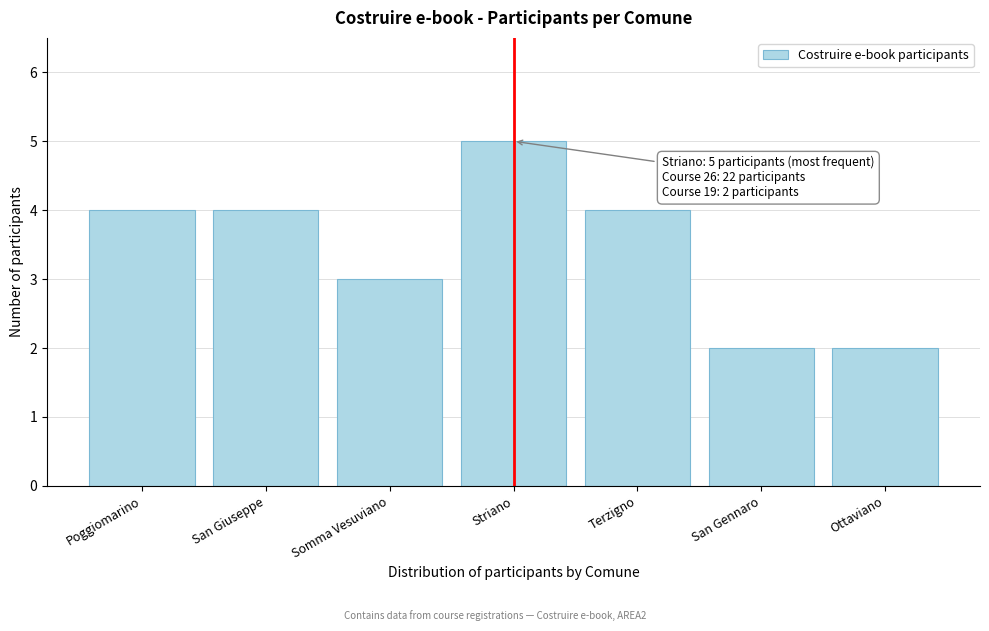

Reading left to right, extract all data points from this chart.

4	4	3	5	4	2	2